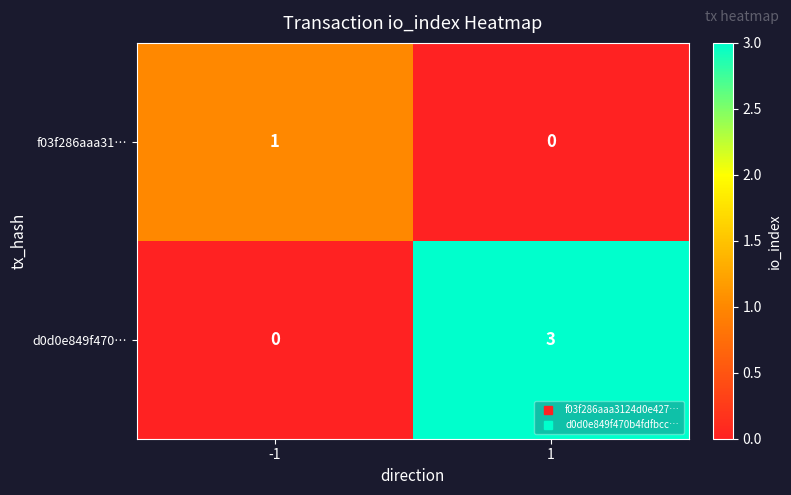

At 1, list the series in order from smallest to largest.

f03f286aaa31…, d0d0e849f470…